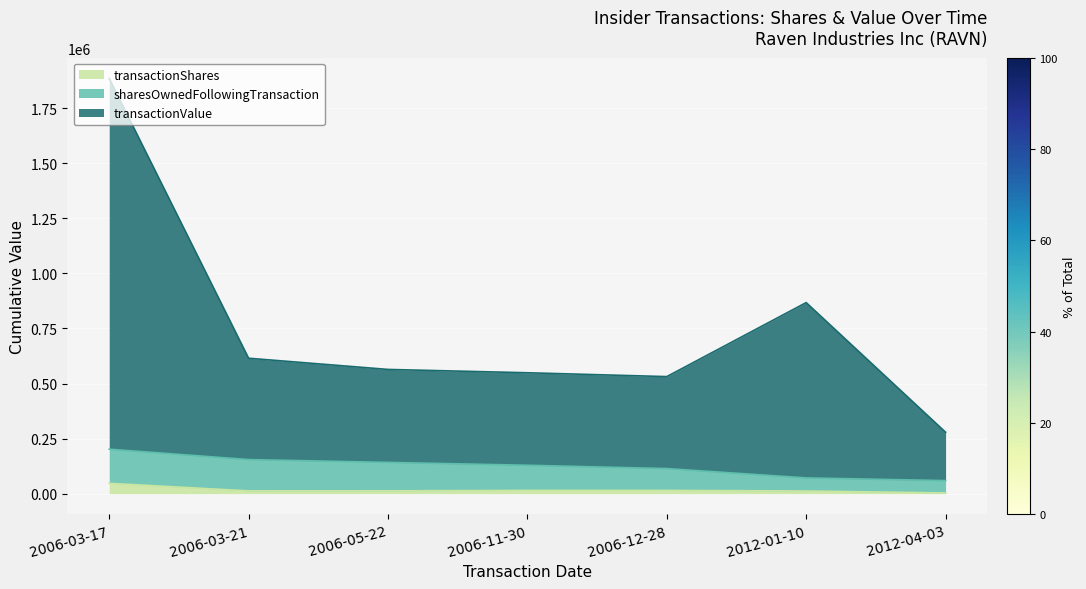

True or false: transactionShares and transactionValue intersect in this chart.

False